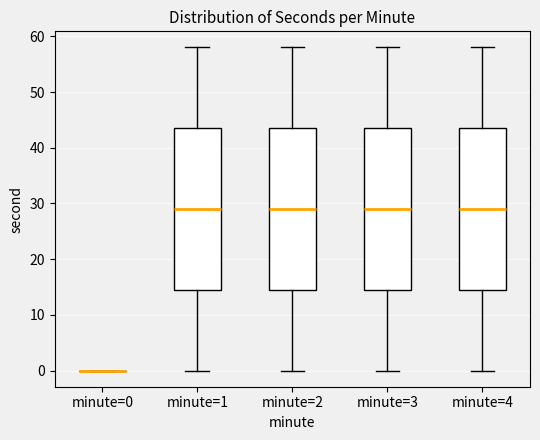

Reading left to right, transcribe this box plot: for each box, give where its median line is, the range the box spans, and where its two whiskers end, as read against the y-axis. The values are not printed on the chart, so give them approximately, as read against the axis.

minute=0: box collapsed to a line at 0, whiskers 0 to 0
minute=1: median 29, box 15 to 44, whiskers 0 to 58
minute=2: median 29, box 15 to 44, whiskers 0 to 58
minute=3: median 29, box 15 to 44, whiskers 0 to 58
minute=4: median 29, box 15 to 44, whiskers 0 to 58